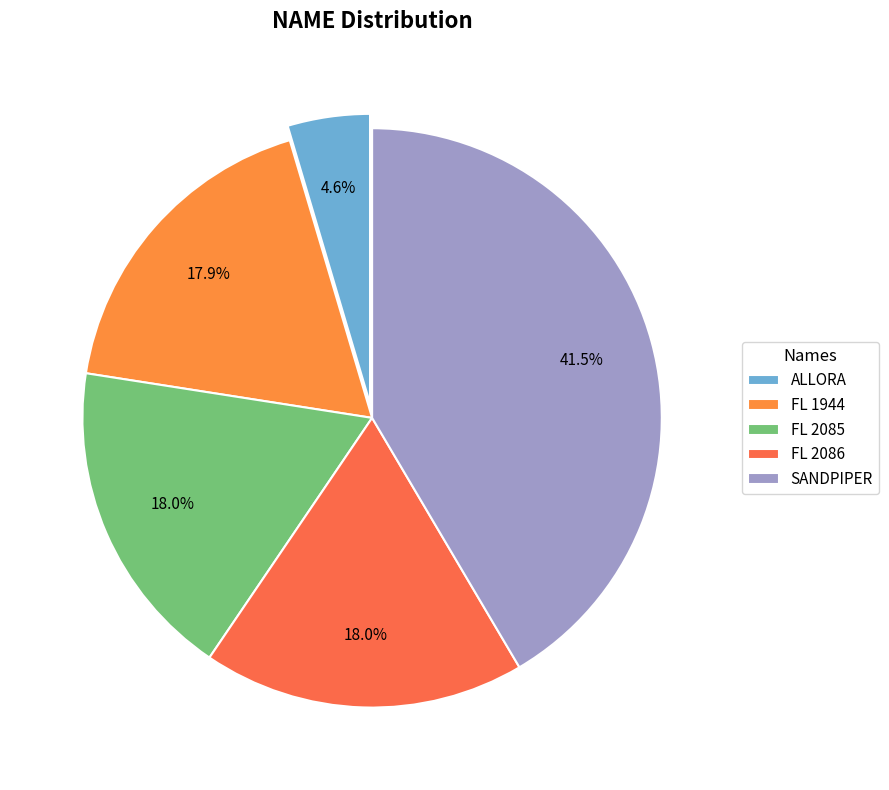

How many segments does this pie chart have?

5